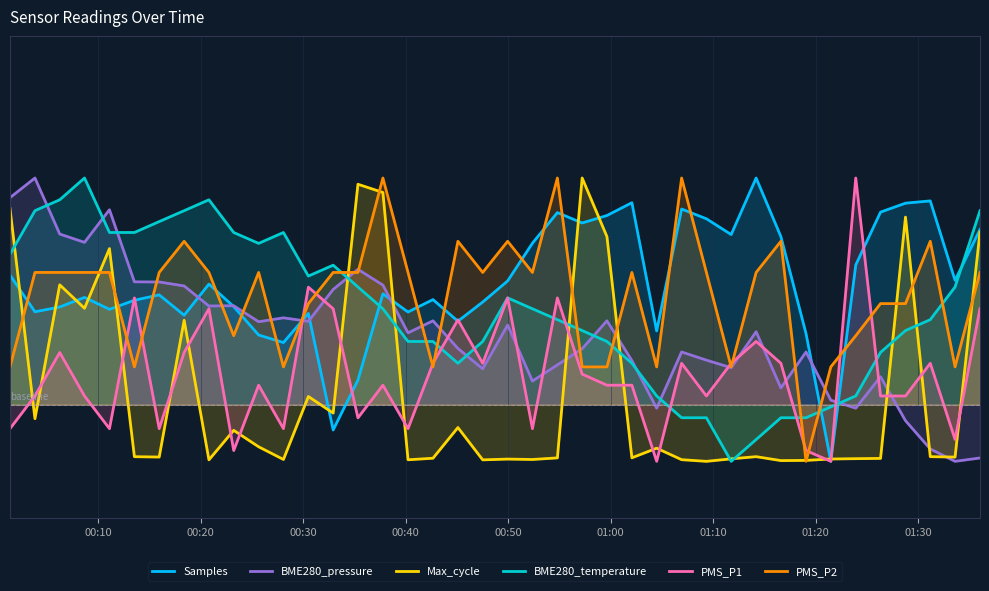

What is the lowest value of the BME280_pressure series?

-20.0